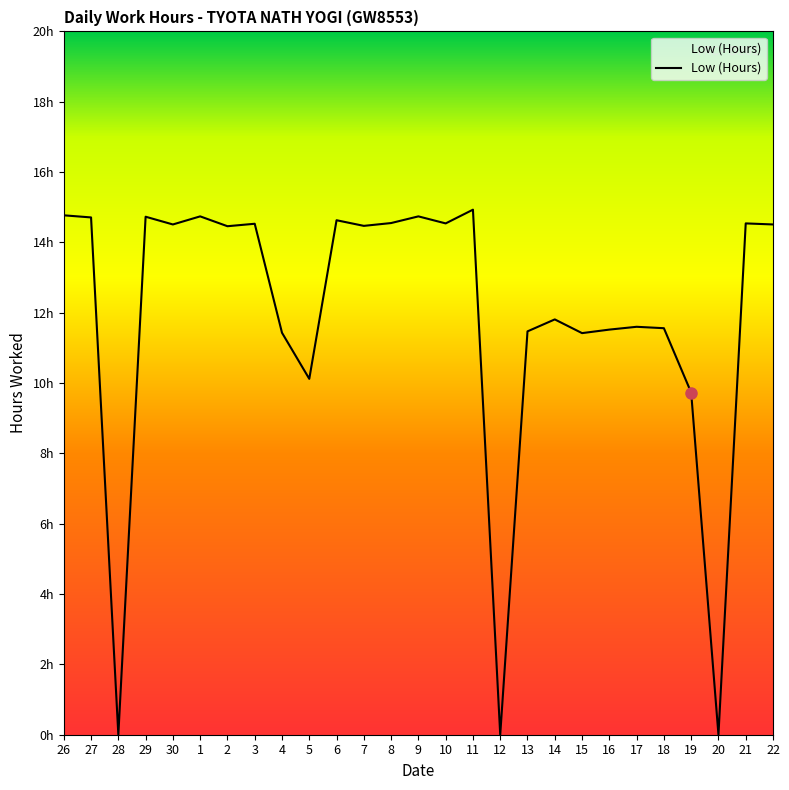

Does the chart display data point markers on the line(s)?

No